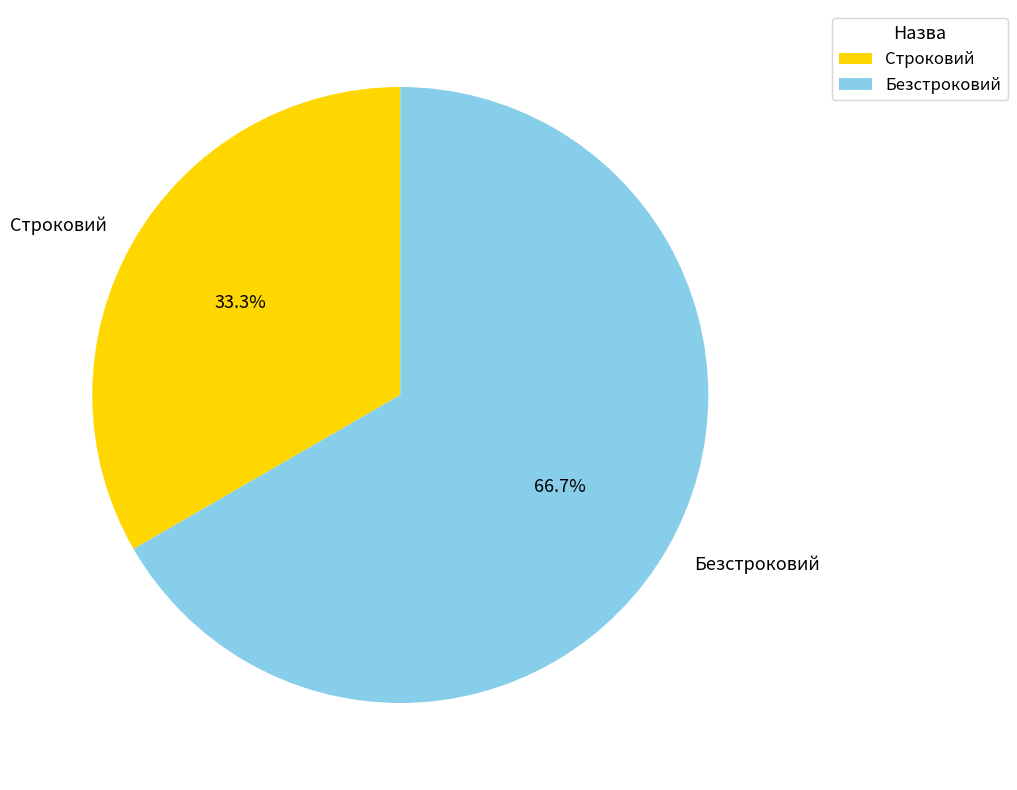

Rank the categories by value from lowest to highest.

Строковий, Безстроковий